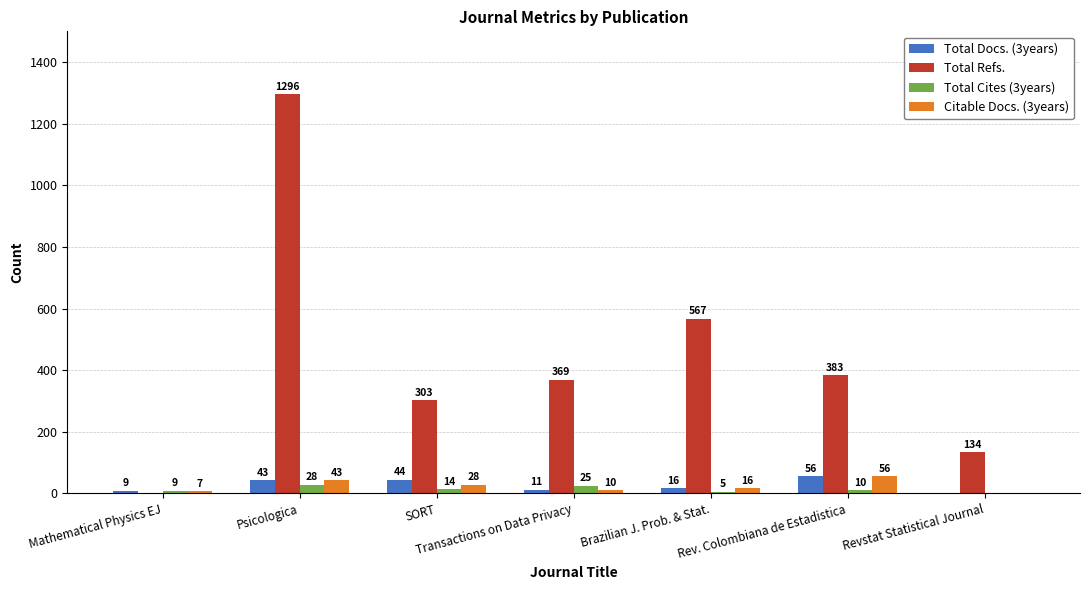

Is the value of Citable Docs. (3years) at Psicologica greater than the value of Total Cites (3years) at Mathematical Physics EJ?

Yes